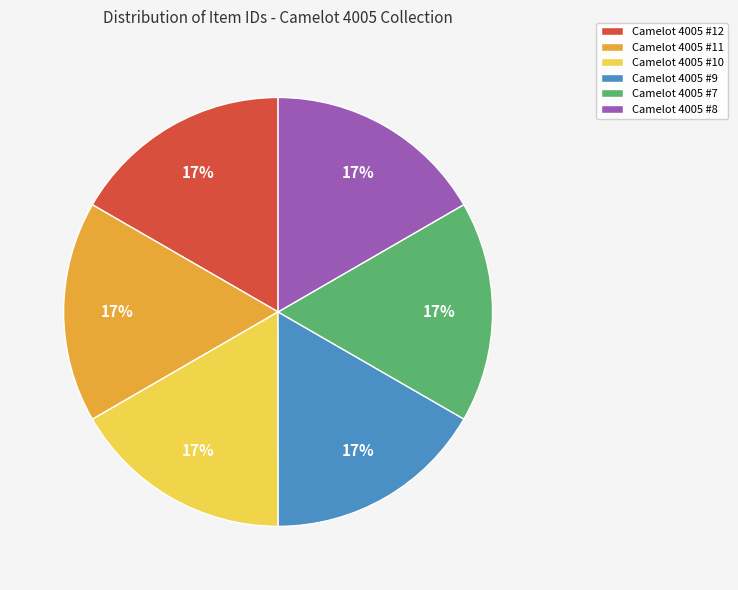

To the nearest percent, what is the average slice percentage?

17%